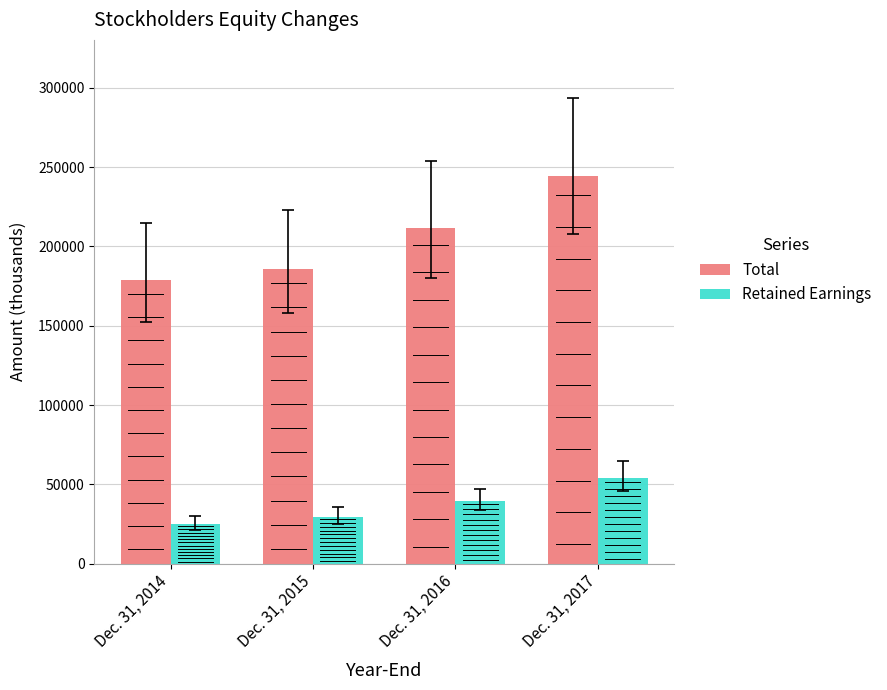

How many bars are there in total?

8